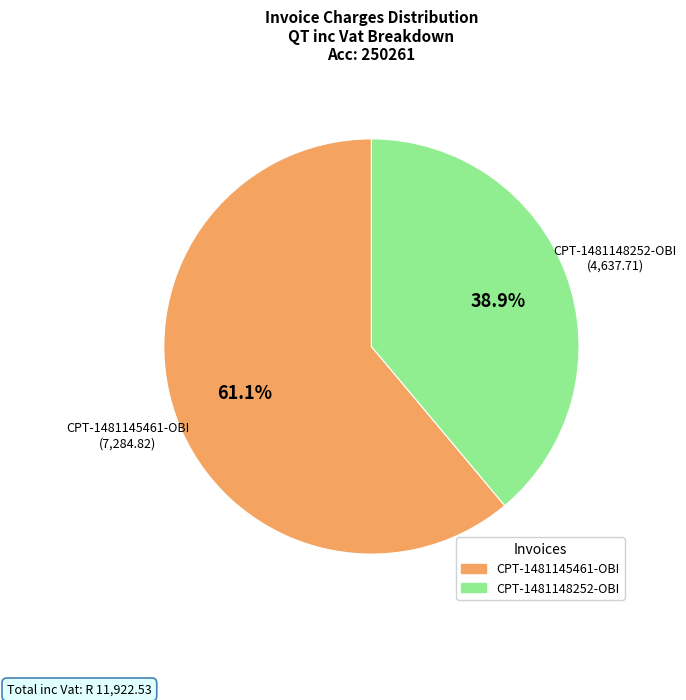

How many slices are in this pie chart?

2